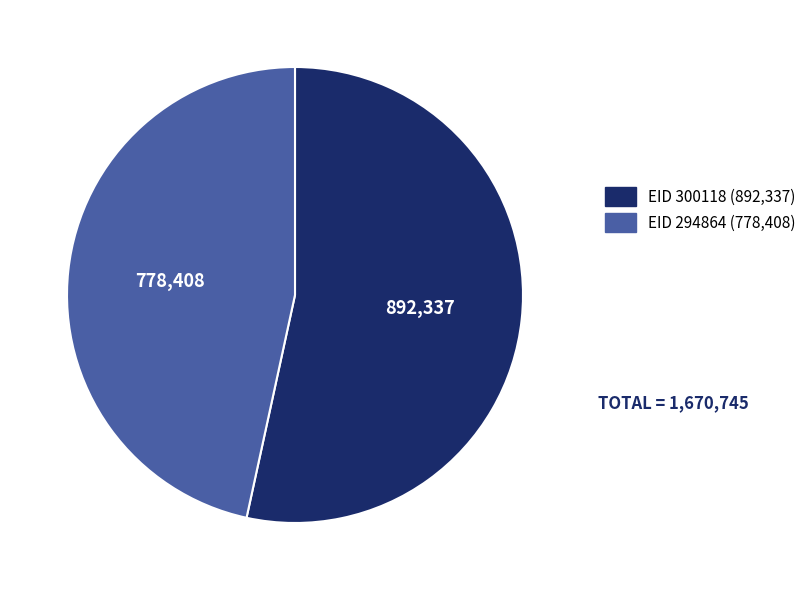

Does any single category account for the majority?

Yes